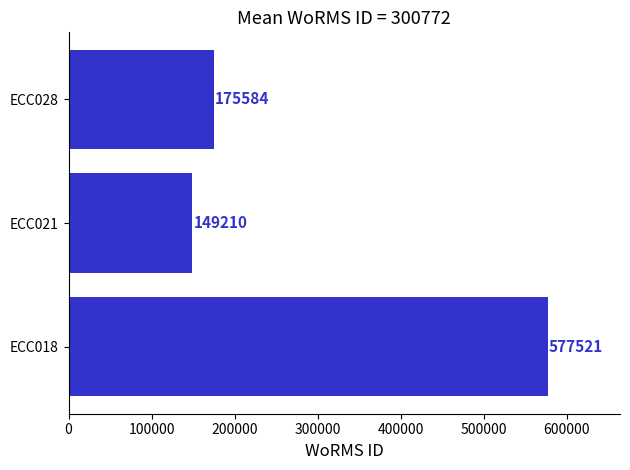

Which has a higher value, ECC021 or ECC018?

ECC018